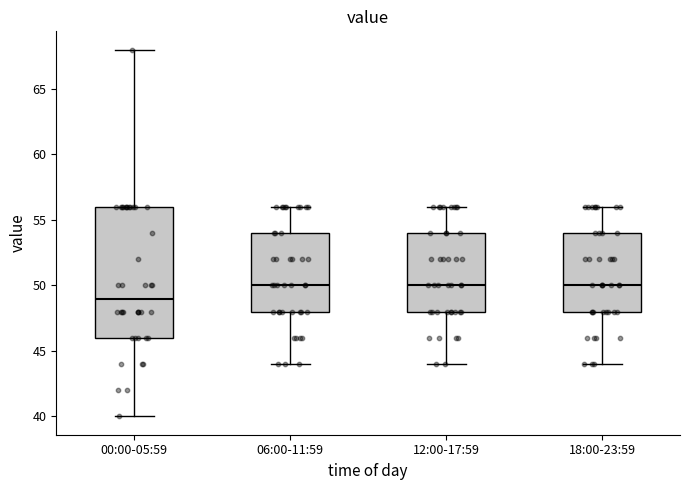

Reading left to right, read every box against the y-axis: the position of its median line, the range the box covers, and the ends of its whiskers. The values are not printed on the chart, so give them approximately, as read against the axis.

00:00-05:59: median 49, box 46 to 56, whiskers 40 to 68
06:00-11:59: median 50, box 48 to 54, whiskers 44 to 56
12:00-17:59: median 50, box 48 to 54, whiskers 44 to 56
18:00-23:59: median 50, box 48 to 54, whiskers 44 to 56